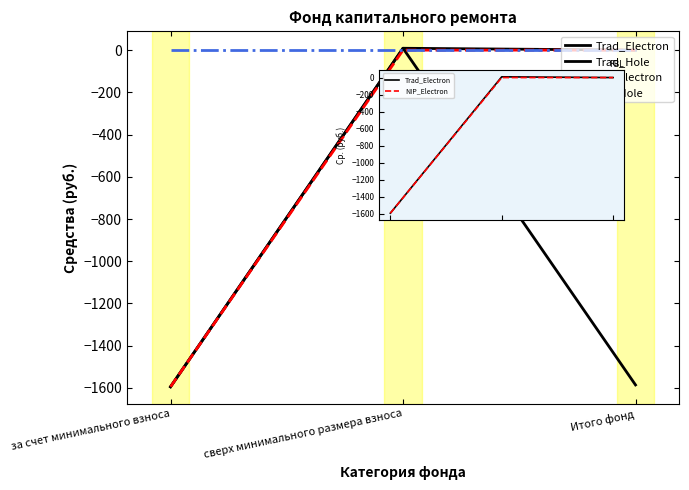

Is the value of Trad_Hole at за счет минимального взноса greater than the value of NIP_Electron at сверх минимального размера взноса?

No